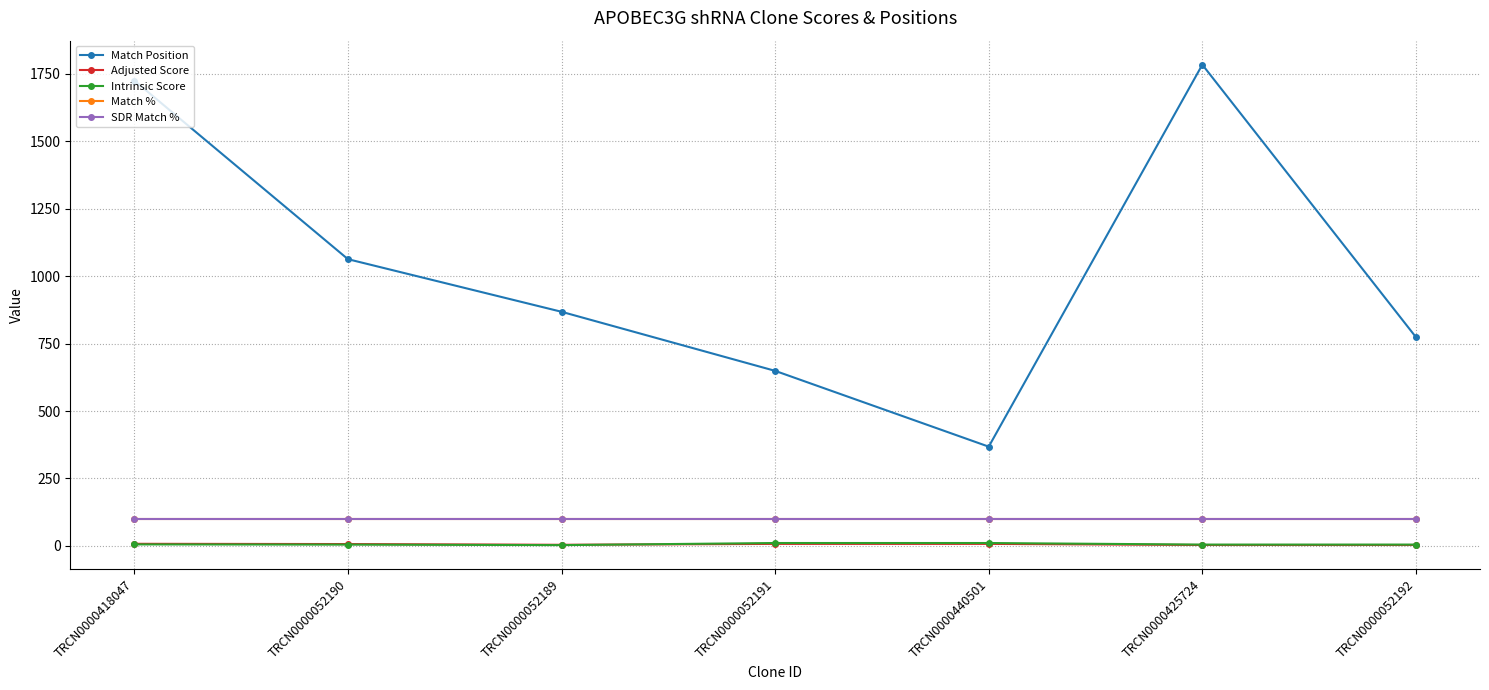

Where does the Match Position series first go above 868?

TRCN0000418047